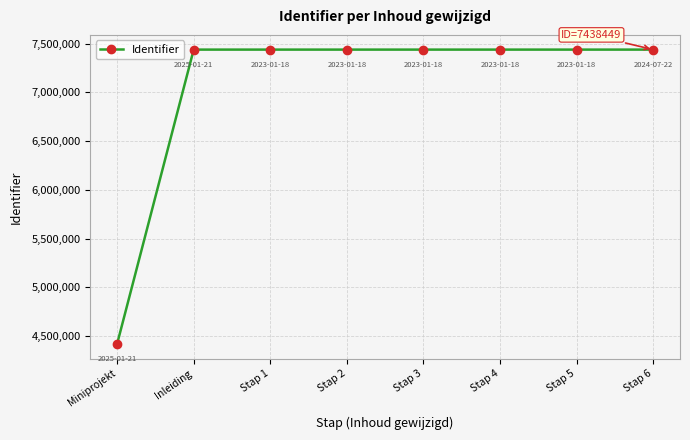

What is the smallest value displayed?

4419675